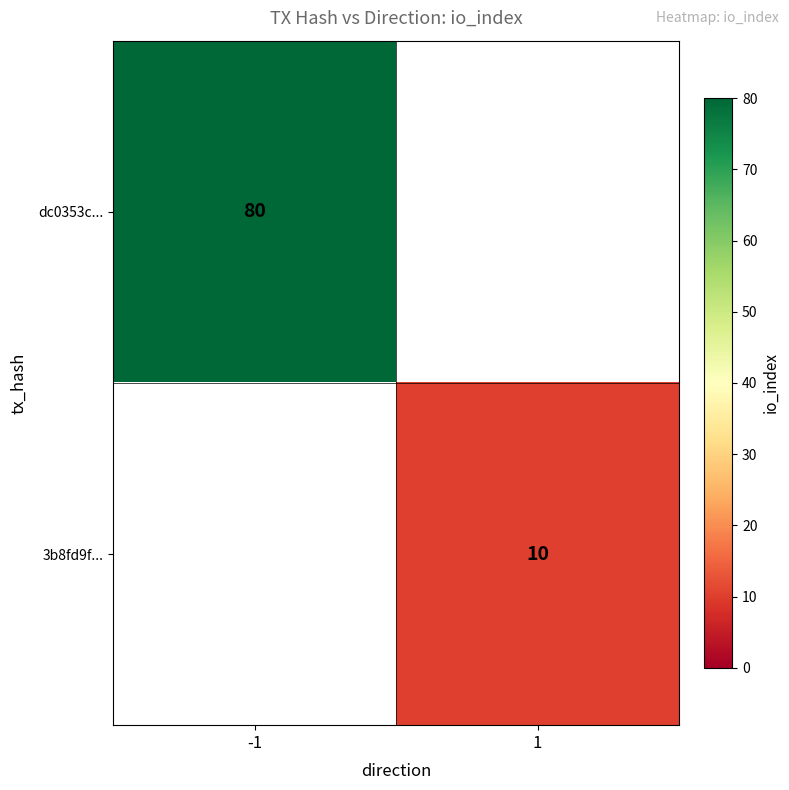

How many data points does each series have?

2